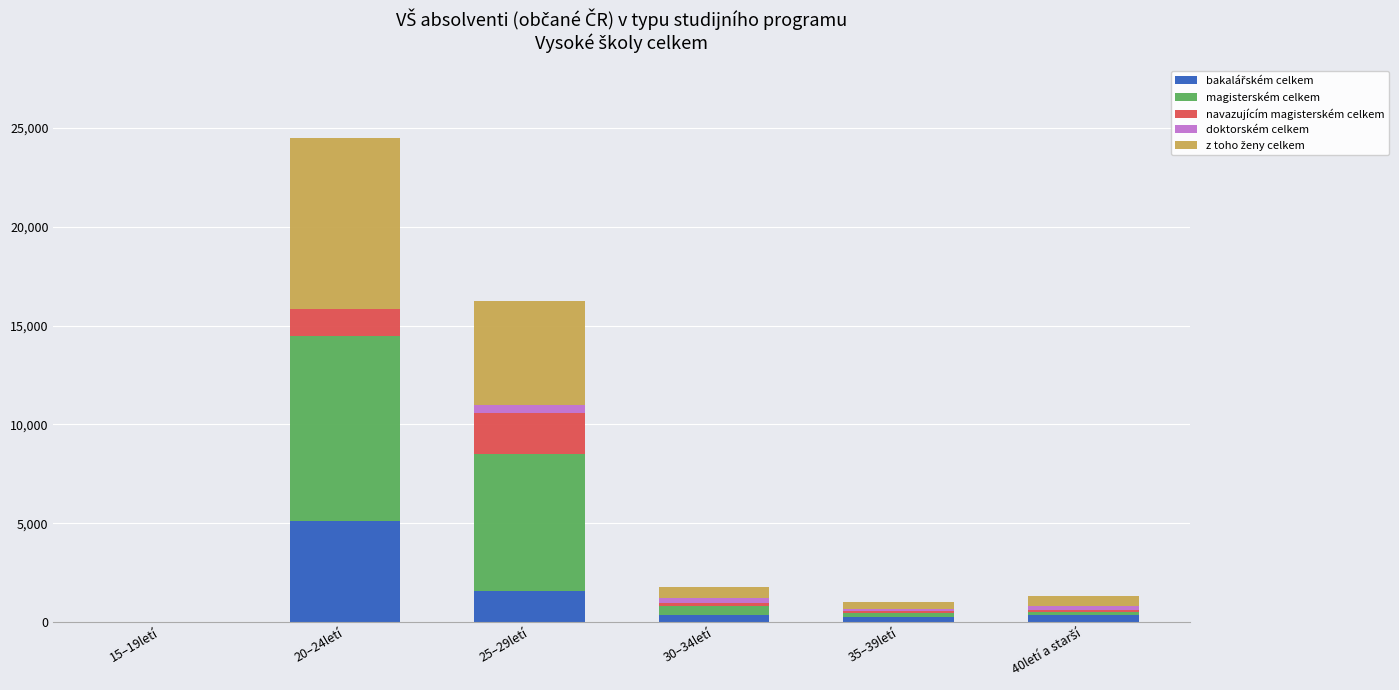

At which category is the sum across all series the highest?

20–24letí